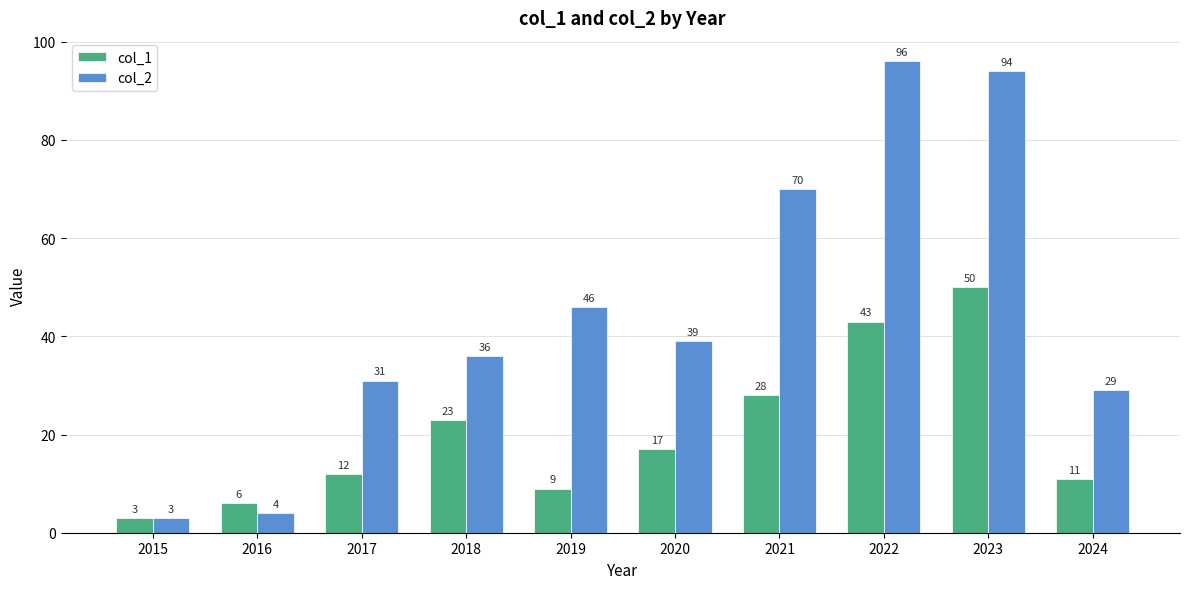

What is the sum of all col_1 values?

202